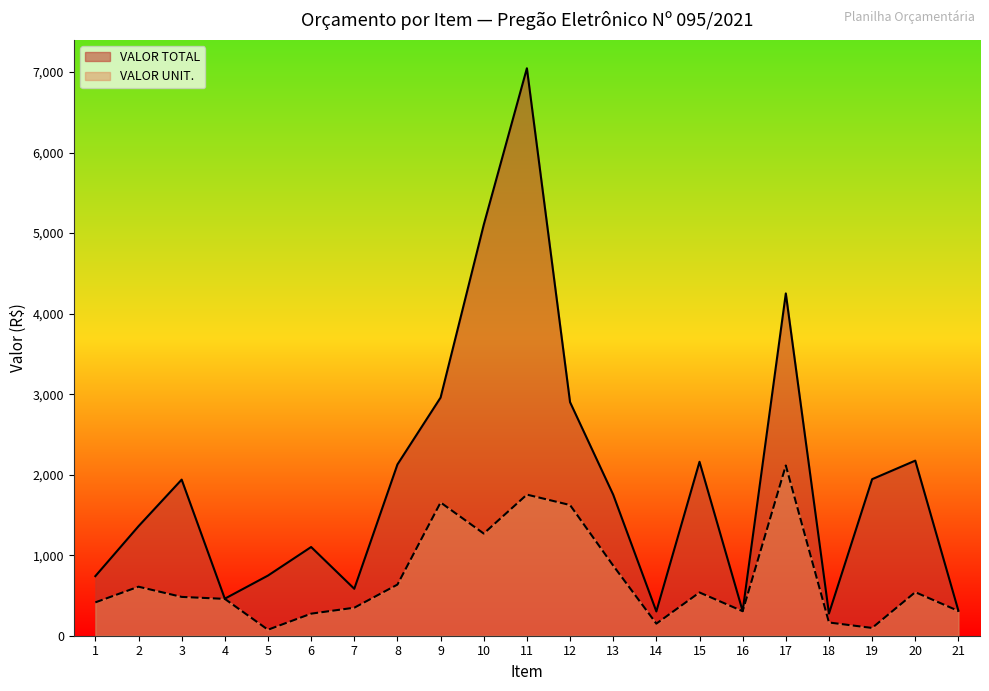

At which label does VALOR UNIT. reach its minimum?

5